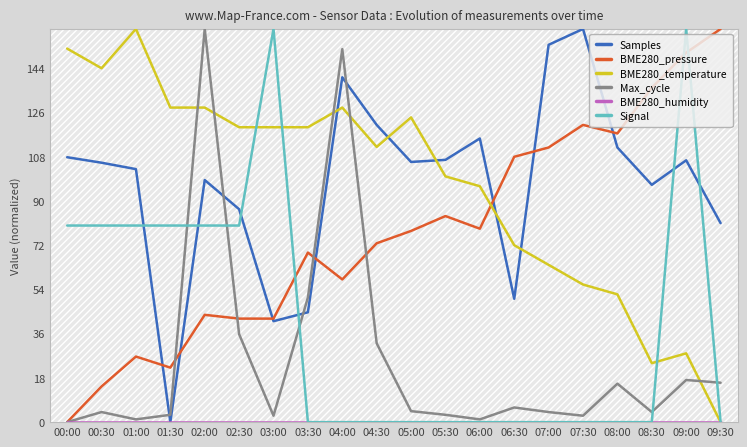

Which series has the largest range (max minus min)?

Samples